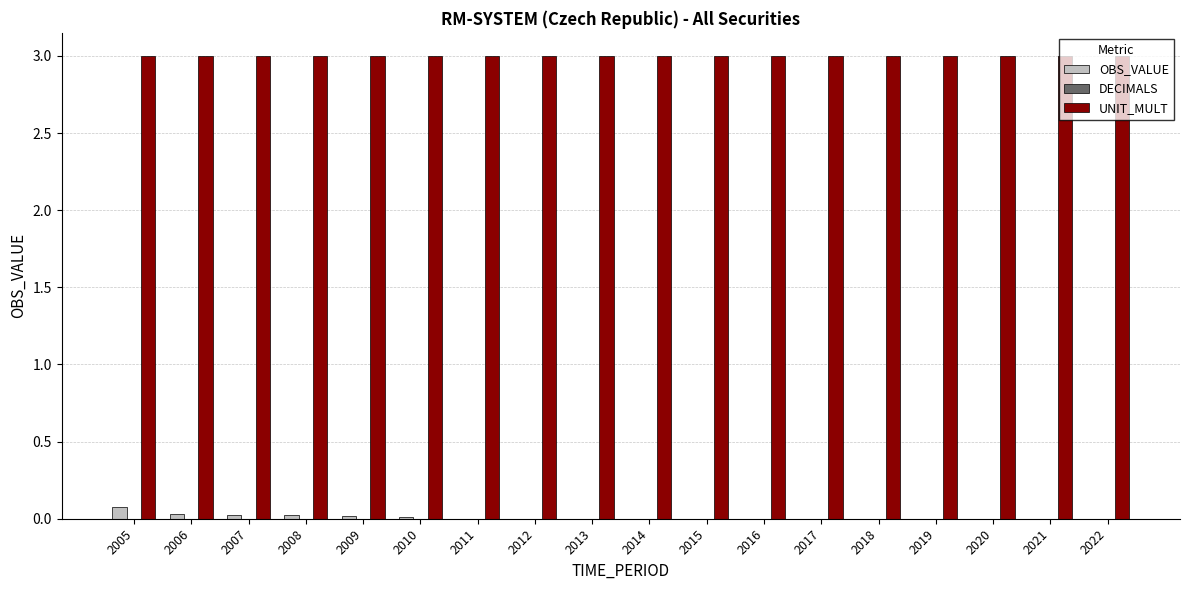

Read the UNIT_MULT value at 2020.

3.0